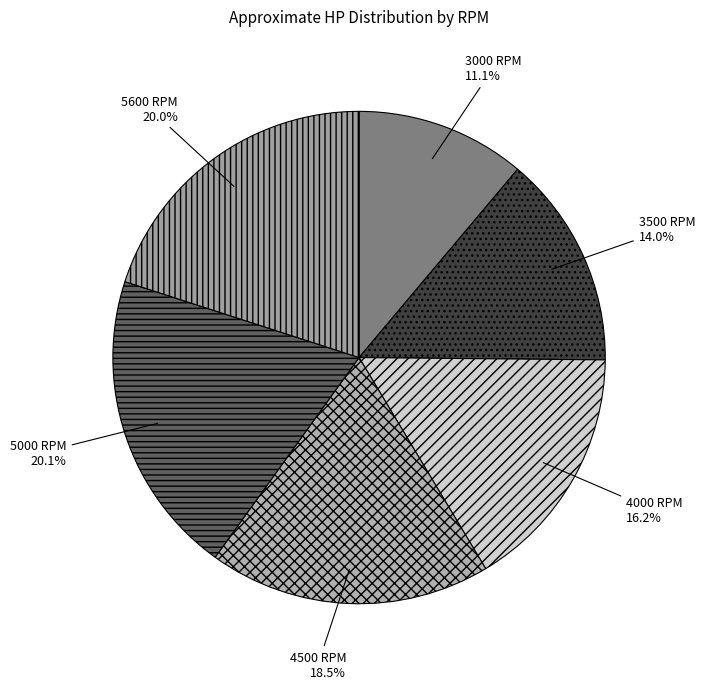

What percentage do 4000 RPM and 5000 RPM together represent?

36.3%